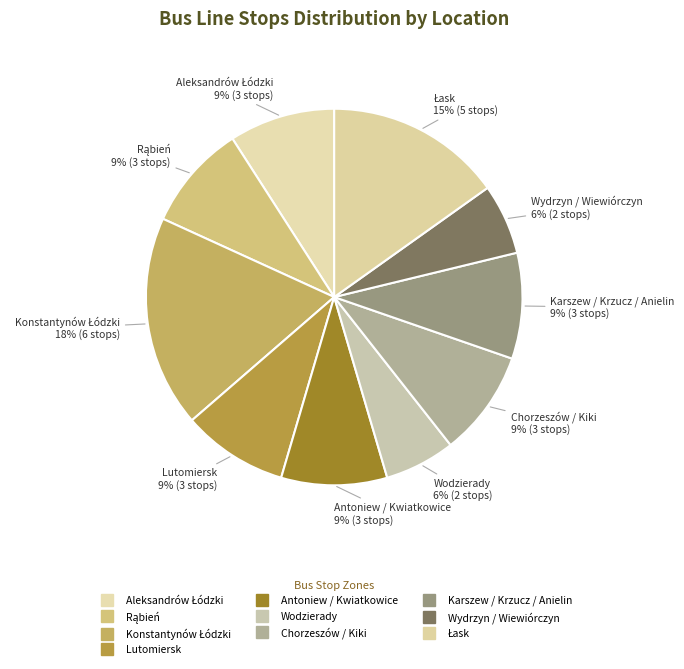

True or false: Wydrzyn / Wiewiórczyn accounts for 1% of the total.

False